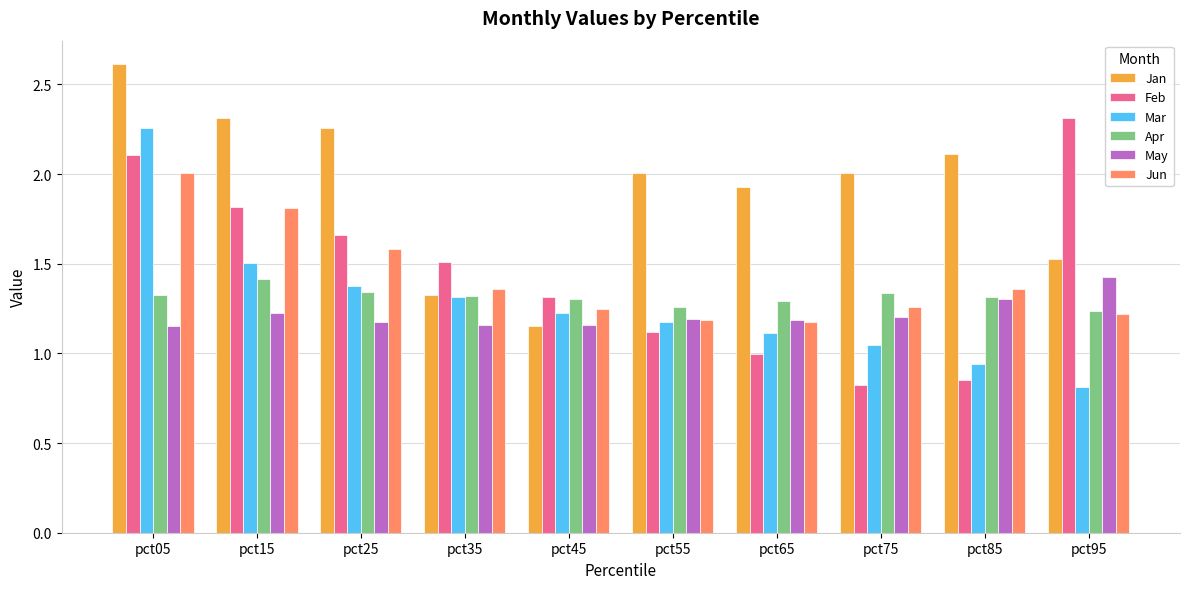

What is the value of the Jun bar at the 1st from the left?

2.0